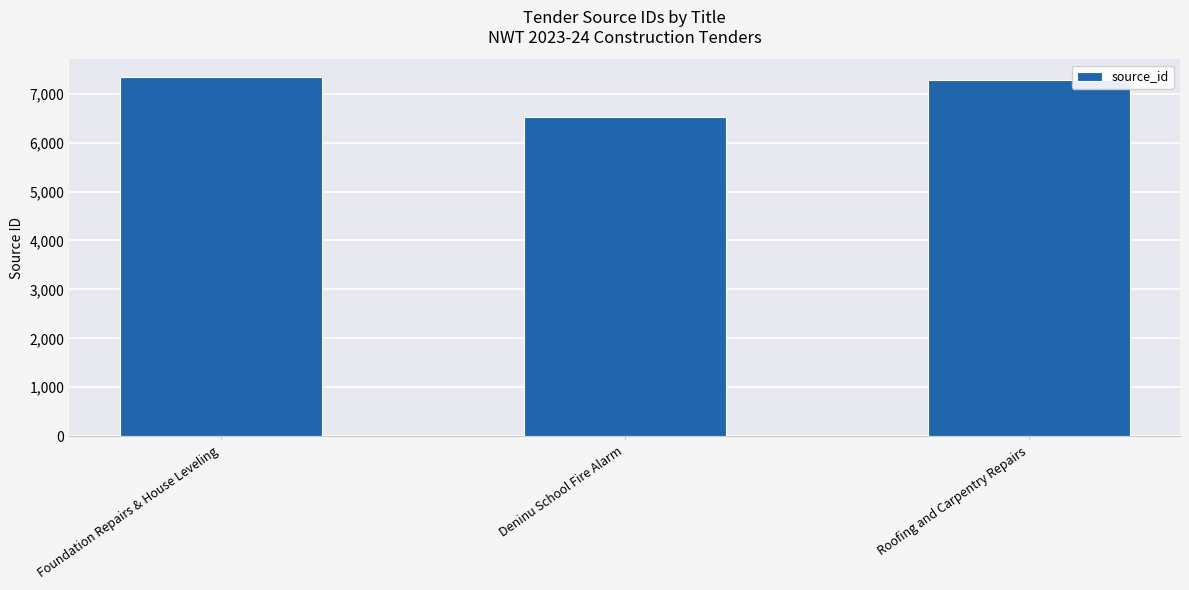

How many series are shown in this chart?

1